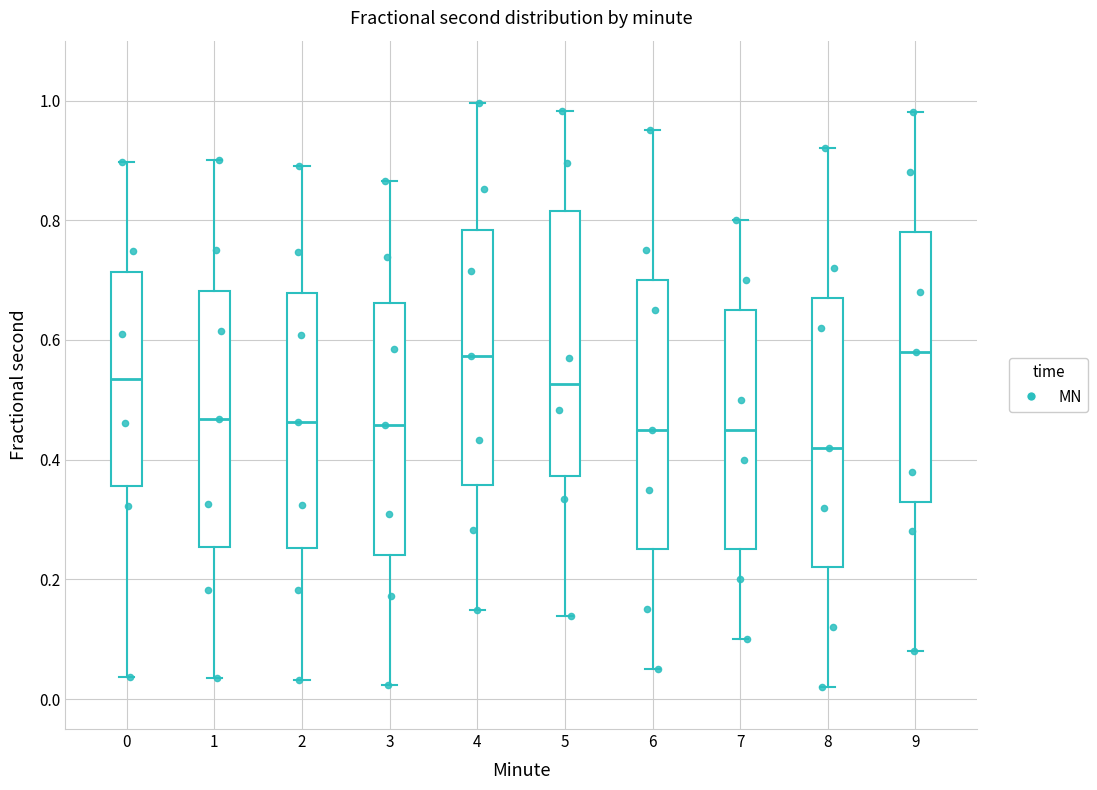

Where is the upper edge of the box at x = 8 on the y-axis? The values are not printed on the chart, so give them approximately, as read against the axis.

0.68